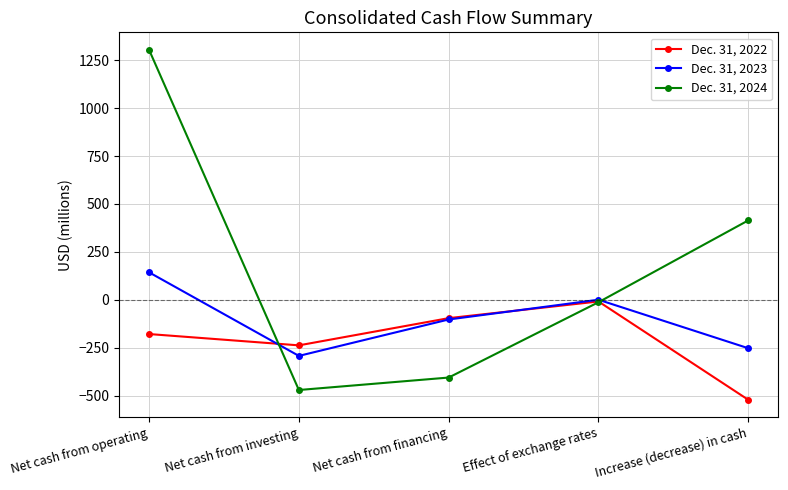

How many categories are shown in the chart?

5